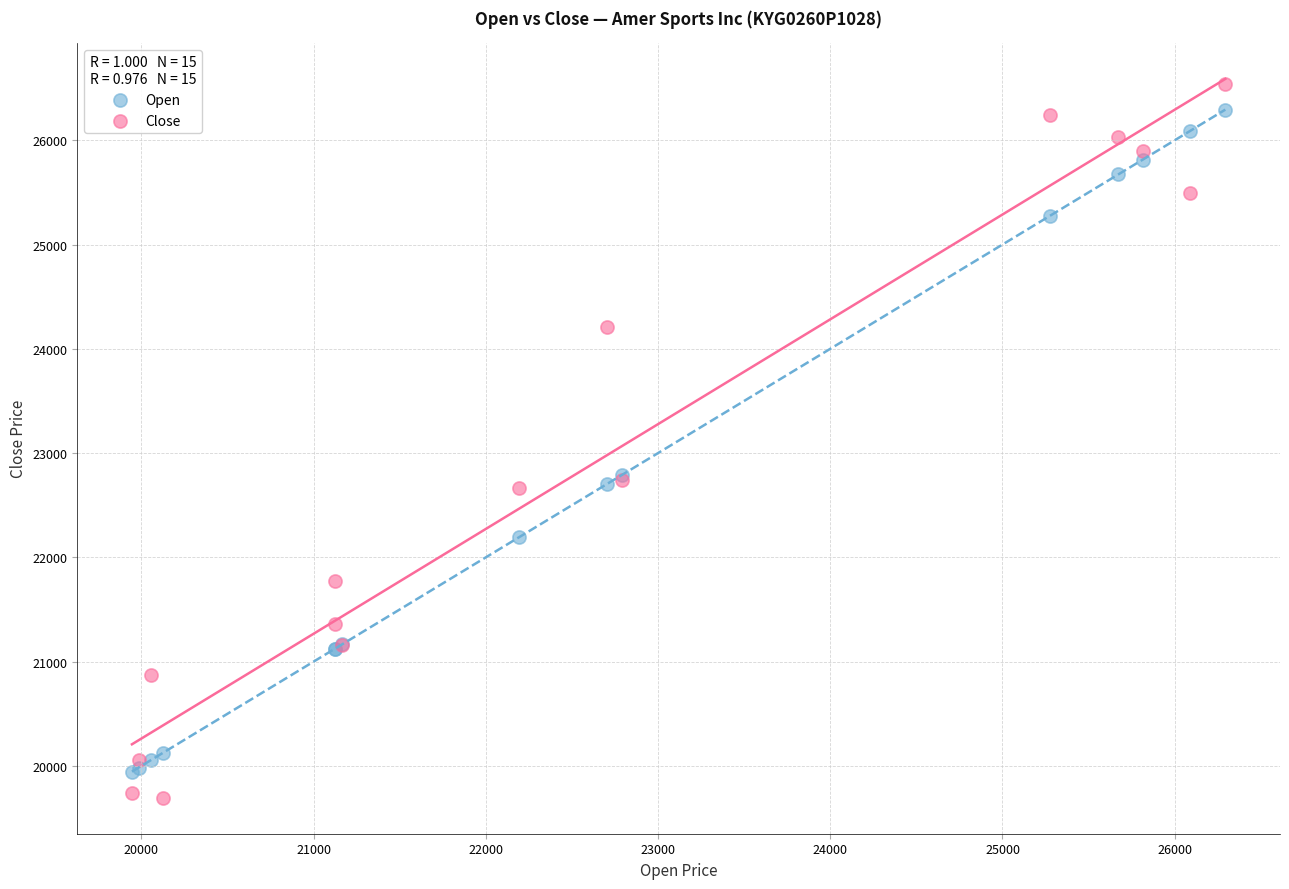

What are all the series names shown in the legend?

Open, Close